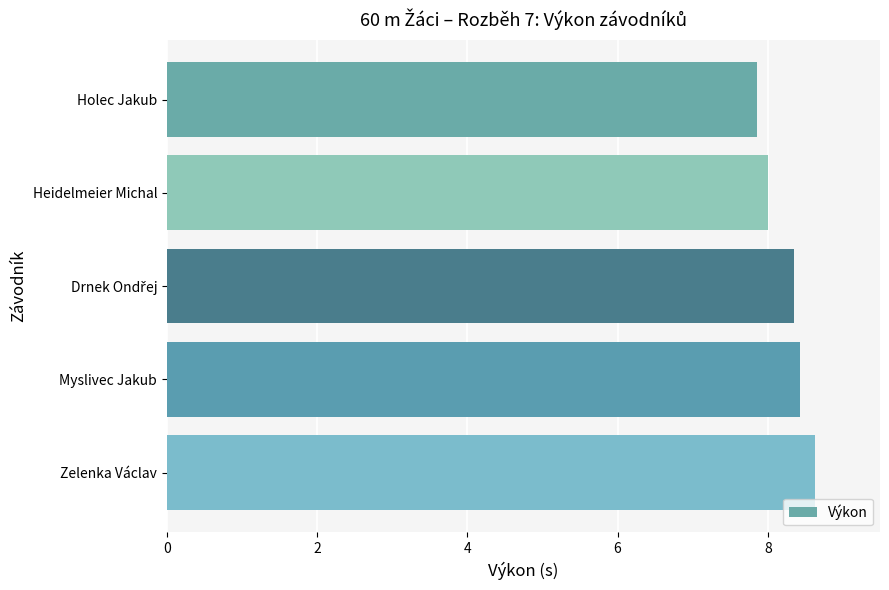

True or false: the data shows 8.0 at Heidelmeier Michal.

True